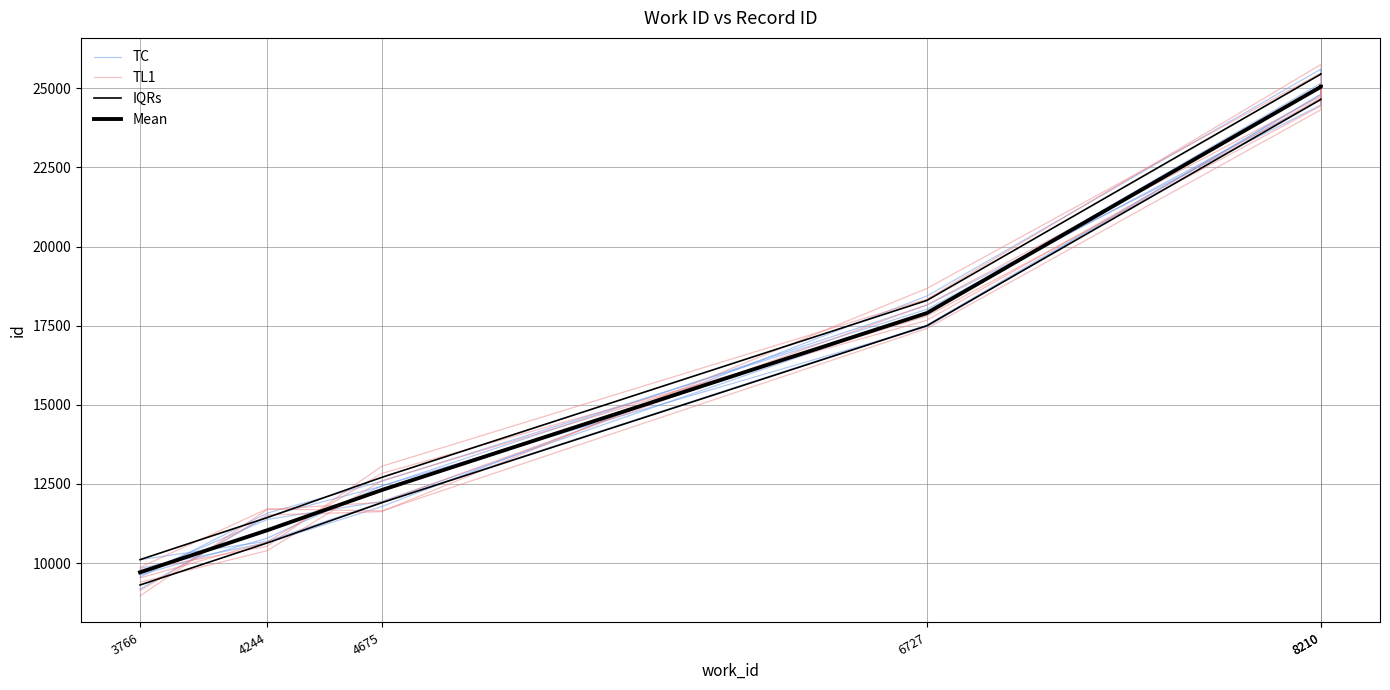

What are all the series names shown in the legend?

TC, TL1, IQRs, Mean